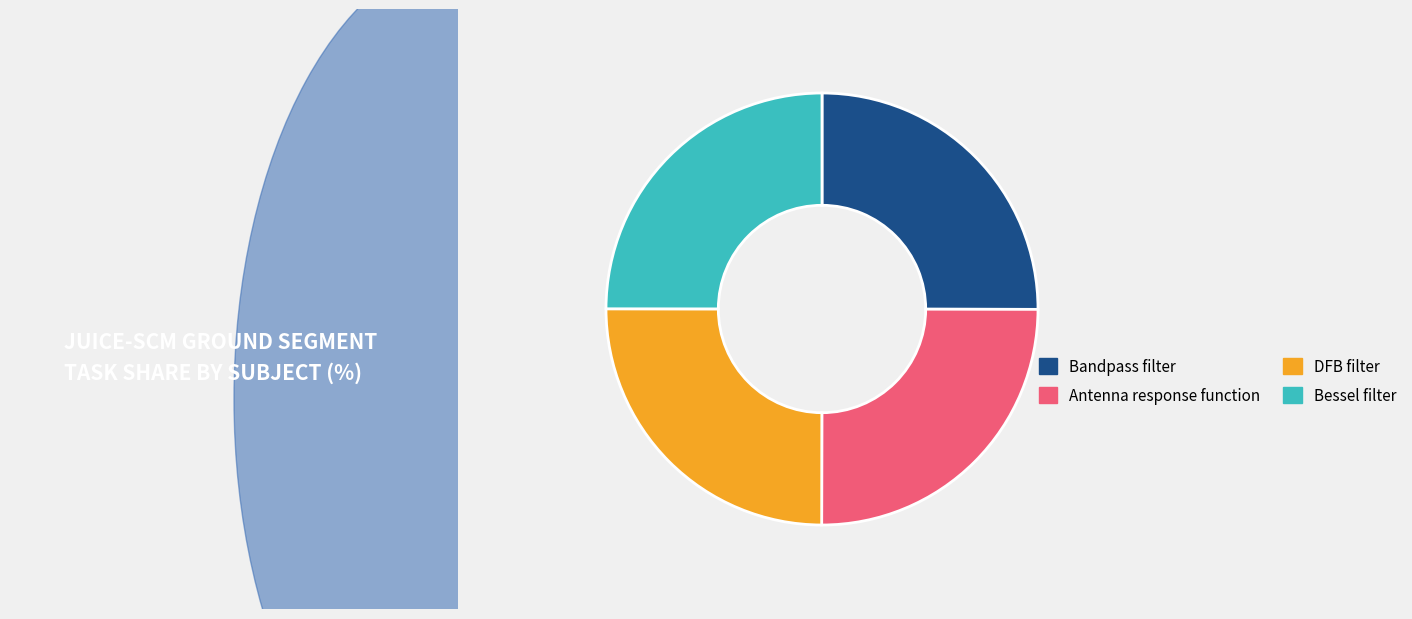

Is there a majority slice in this chart?

No